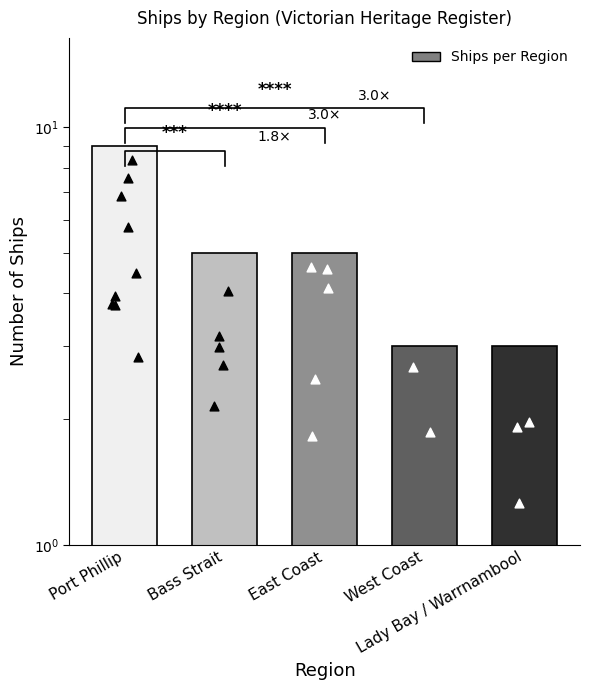

Approximately how many times larger is the value at East Coast compared to Port Phillip?

0.6